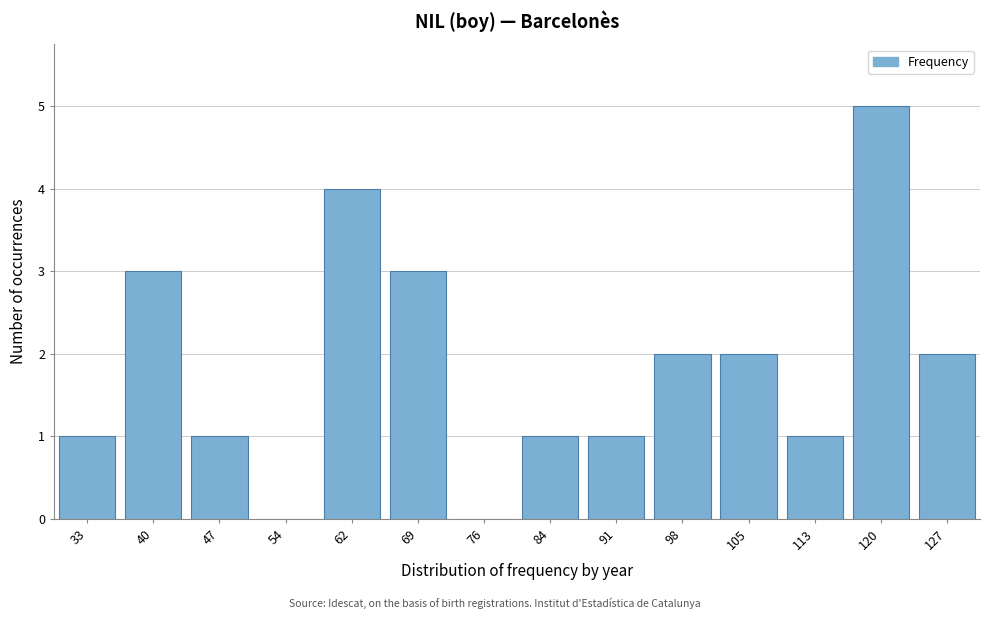

Reading left to right, list all the values displayed in this chart.

33=1	40=3	47=1	54=0	62=4	69=3	76=0	84=1	91=1	98=2	105=2	113=1	120=5	127=2